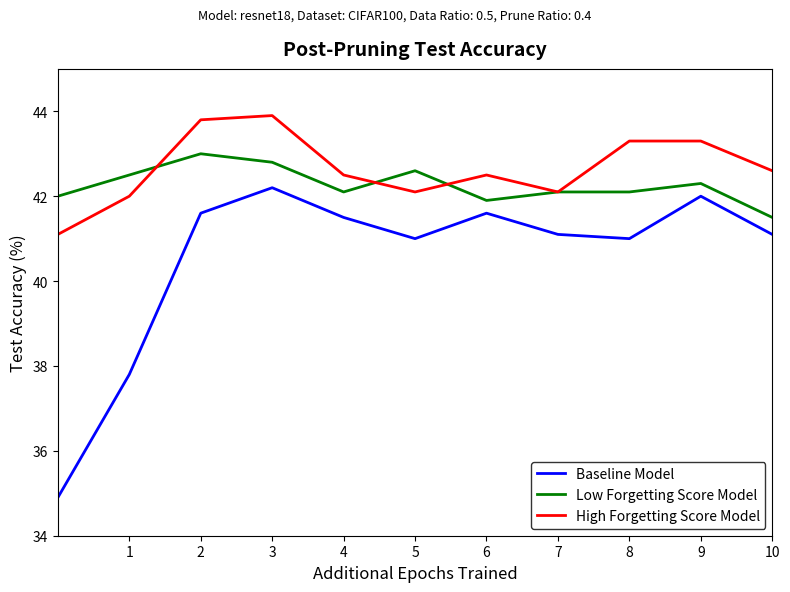

Rank the series by their maximum value, from highest to lowest.

High Forgetting Score Model, Low Forgetting Score Model, Baseline Model